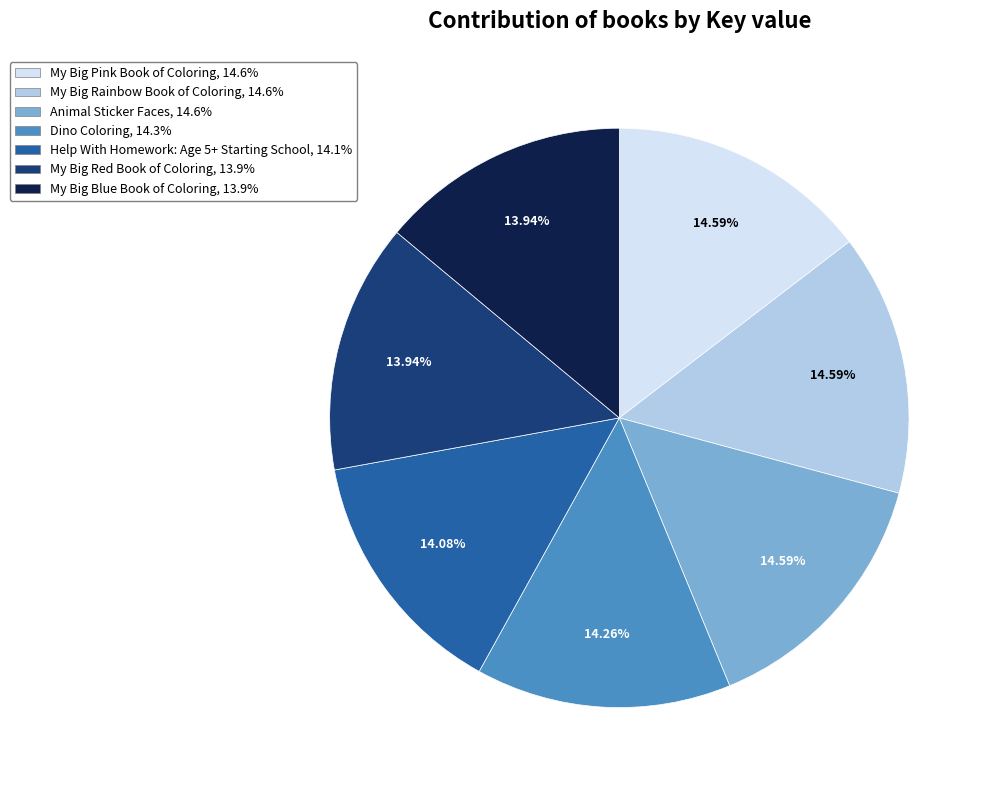

Which has a higher value, My Big Pink Book of Coloring or My Big Blue Book of Coloring?

My Big Pink Book of Coloring